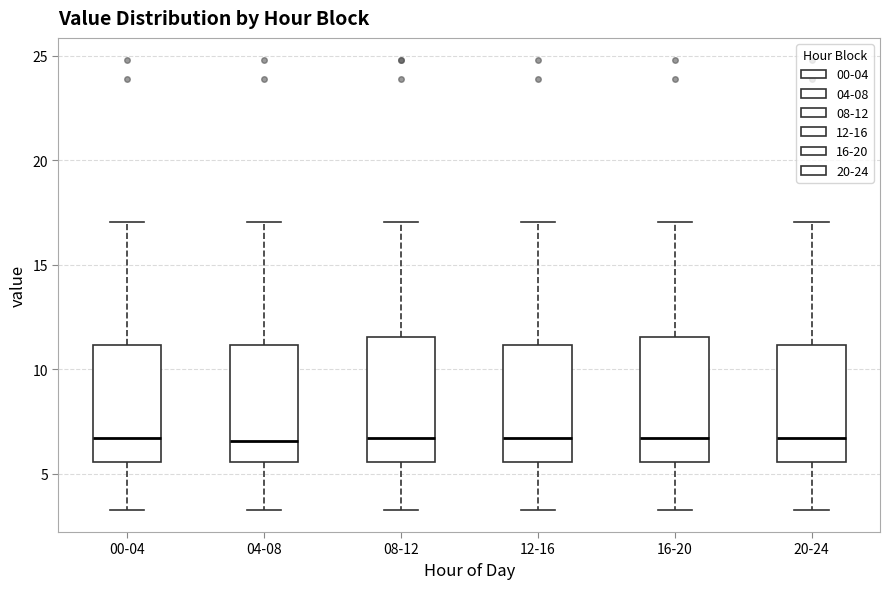

Reading left to right, transcribe this box plot: for each box, give where its median line is, the range the box spans, and where its two whiskers end, as read against the y-axis. The values are not printed on the chart, so give them approximately, as read against the axis.

00-04: median 6.5, box 5.5 to 11.0, whiskers 3.5 to 17.0
04-08: median 6.5, box 5.5 to 11.0, whiskers 3.5 to 17.0
08-12: median 6.5, box 5.5 to 11.5, whiskers 3.5 to 17.0
12-16: median 6.5, box 5.5 to 11.0, whiskers 3.5 to 17.0
16-20: median 6.5, box 5.5 to 11.5, whiskers 3.5 to 17.0
20-24: median 6.5, box 5.5 to 11.0, whiskers 3.5 to 17.0